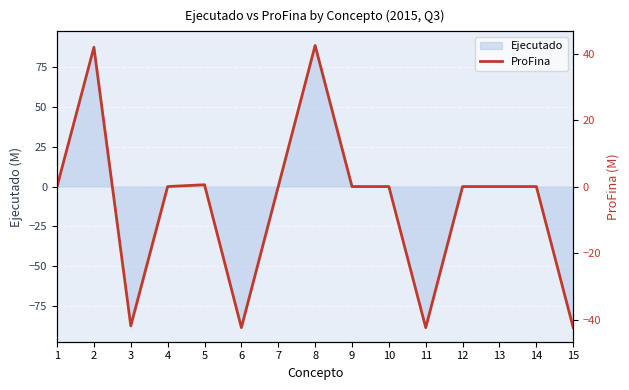

Reading right to left, what are all the values shown in this chart?

15=-42.4	14=0.0	13=0.0	12=0.0	11=-42.4	10=0.0	9=0.0	8=42.4	7=0.0	6=-42.4	5=0.5	4=0.0	3=-41.9	2=41.9	1=0.0